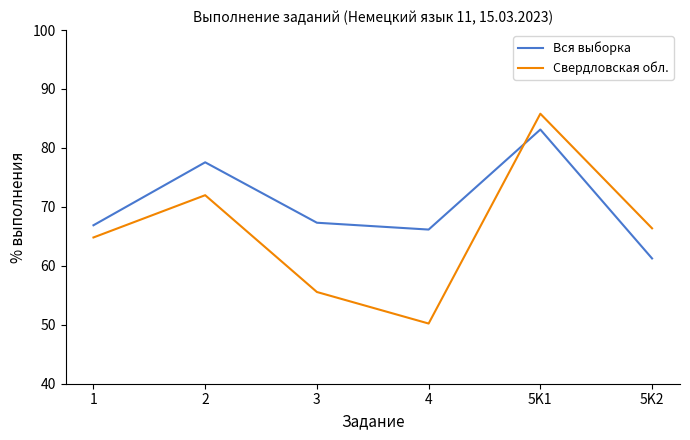

What is the sum of the Вся выборка values at 5K2 and 5K1?

144.4